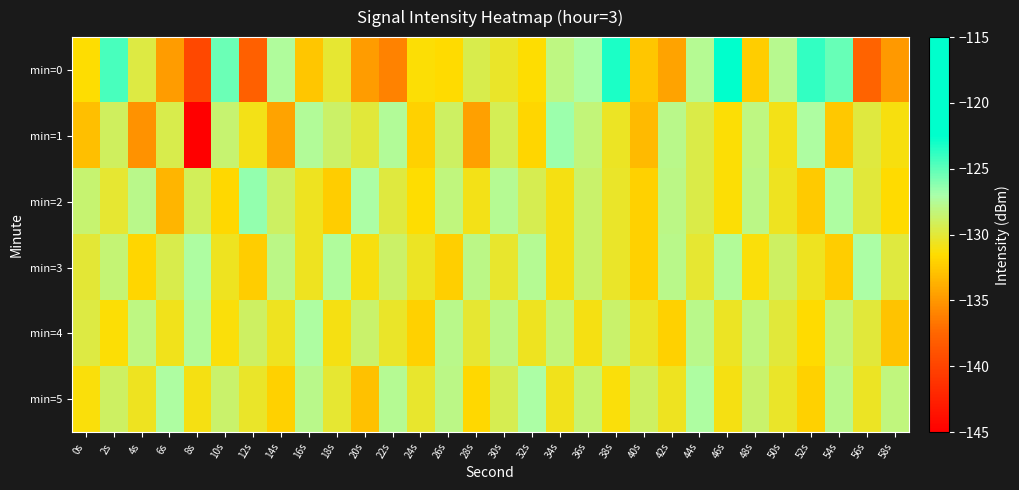

Reading left to right, extract all data points from this chart.

min=0: 0s=-131.4	2s=-124.4	4s=-129.7	6s=-134.7	8s=-139.6	10s=-125.4	12s=-137.9	14s=-127.4	16s=-132.6	18s=-130.1	20s=-134.7	22s=-136.0	24s=-131.3	26s=-131.6	28s=-129.5	30s=-130.5	32s=-131.5	34s=-128.0	36s=-127.1	38s=-123.3	40s=-132.6	42s=-134.3	44s=-127.6	46s=-115.2	48s=-132.3	50s=-127.7	52s=-123.8	54s=-125.3	56s=-137.7	58s=-134.8
min=1: 0s=-133.0	2s=-129.0	4s=-135.3	6s=-129.5	8s=-145.1	10s=-128.6	12s=-130.9	14s=-134.4	16s=-127.5	18s=-128.7	20s=-130.0	22s=-127.5	24s=-132.1	26s=-128.9	28s=-134.5	30s=-129.2	32s=-131.8	34s=-126.7	36s=-128.3	38s=-130.5	40s=-133.2	42s=-127.8	44s=-129.6	46s=-131.4	48s=-128.1	50s=-130.9	52s=-127.3	54s=-132.5	56s=-129.8	58s=-131.1
min=2: 0s=-128.5	2s=-130.2	4s=-127.8	6s=-133.4	8s=-129.1	10s=-131.7	12s=-126.4	14s=-128.9	16s=-130.6	18s=-132.3	20s=-127.1	22s=-129.8	24s=-131.5	26s=-128.2	28s=-130.9	30s=-127.6	32s=-129.3	34s=-131.0	36s=-128.7	38s=-130.4	40s=-132.1	42s=-127.9	44s=-129.6	46s=-131.3	48s=-128.0	50s=-130.7	52s=-132.4	54s=-127.2	56s=-129.9	58s=-131.6
min=3: 0s=-130.1	2s=-128.4	4s=-131.8	6s=-129.5	8s=-127.2	10s=-130.6	12s=-132.3	14s=-128.0	16s=-130.7	18s=-127.4	20s=-131.1	22s=-128.8	24s=-130.5	26s=-132.2	28s=-127.9	30s=-130.3	32s=-127.6	34s=-131.0	36s=-128.7	38s=-130.4	40s=-132.1	42s=-127.8	44s=-130.2	46s=-127.5	48s=-131.2	50s=-128.9	52s=-130.6	54s=-132.3	56s=-127.1	58s=-129.8
min=4: 0s=-129.7	2s=-131.4	4s=-128.1	6s=-130.8	8s=-127.5	10s=-131.2	12s=-128.9	14s=-130.6	16s=-127.3	18s=-131.0	20s=-128.7	22s=-130.4	24s=-132.1	26s=-127.8	28s=-130.2	30s=-127.9	32s=-130.6	34s=-128.3	36s=-131.0	38s=-128.7	40s=-130.4	42s=-132.1	44s=-127.8	46s=-130.5	48s=-128.2	50s=-129.9	52s=-131.6	54s=-128.3	56s=-130.0	58s=-132.7
min=5: 0s=-131.2	2s=-128.9	4s=-130.6	6s=-127.3	8s=-131.0	10s=-128.7	12s=-130.4	14s=-132.1	16s=-127.8	18s=-130.2	20s=-132.9	22s=-127.6	24s=-130.3	26s=-128.0	28s=-131.7	30s=-129.4	32s=-127.1	34s=-130.8	36s=-128.5	38s=-131.2	40s=-128.9	42s=-130.6	44s=-127.3	46s=-131.0	48s=-128.7	50s=-130.4	52s=-132.1	54s=-127.8	56s=-130.5	58s=-128.2